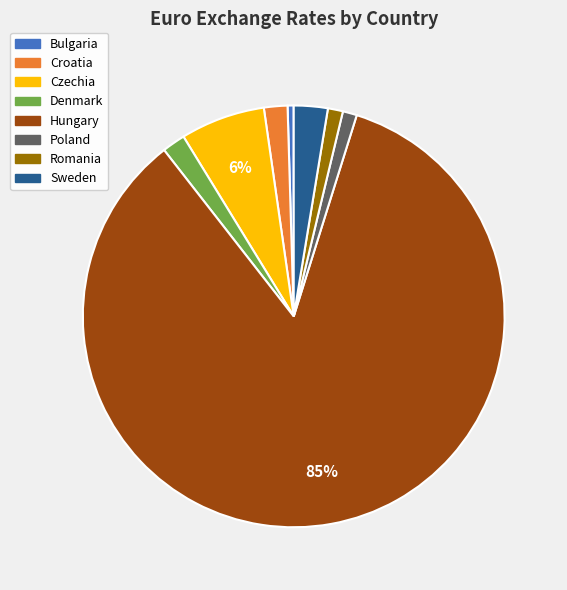

Which category has the biggest portion of the pie?

Hungary